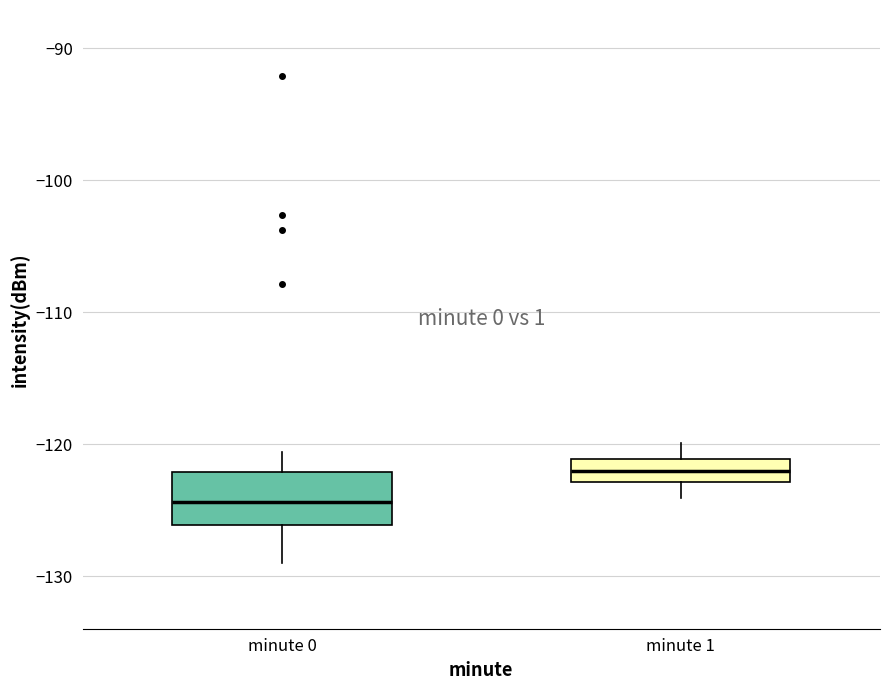

Reading left to right, transcribe this box plot: for each box, give where its median line is, the range the box spans, and where its two whiskers end, as read against the y-axis. The values are not printed on the chart, so give them approximately, as read against the axis.

minute 0: median -124, box -126 to -122, whiskers -129 to -121
minute 1: median -122, box -123 to -121, whiskers -124 to -120